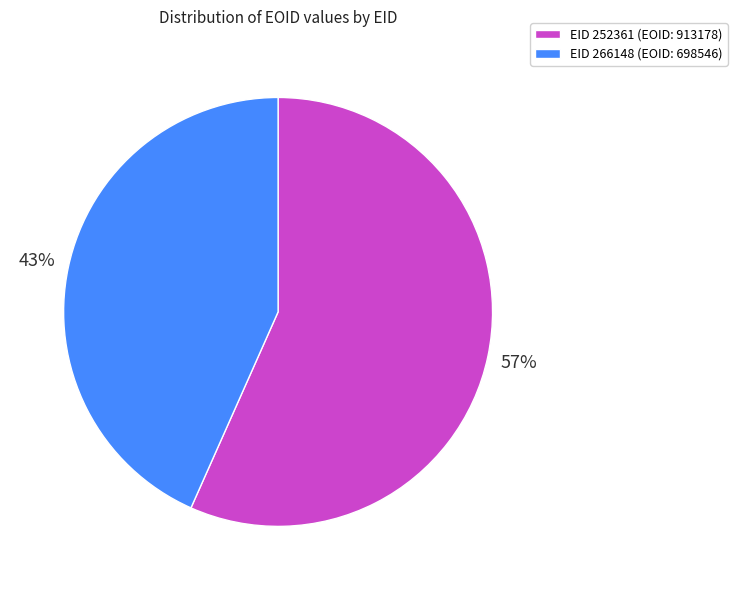

The EID 266148 (EOID: 698546) slice represents 43% of the pie. True or false?

True